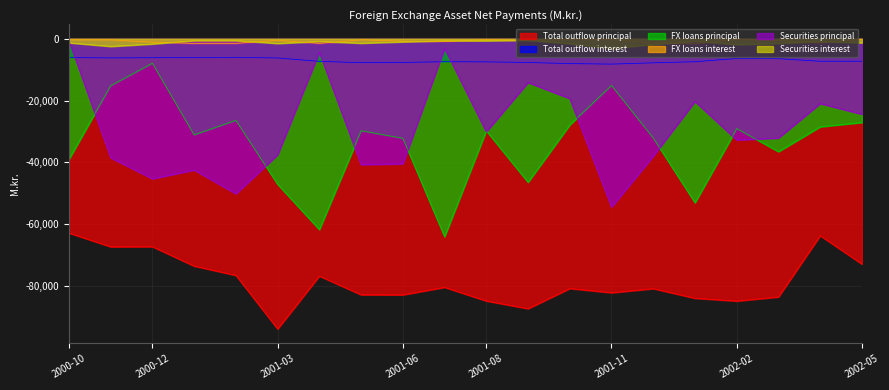

What is the sum of the Securities interest values at 2001-09 and 2001-02?

-971